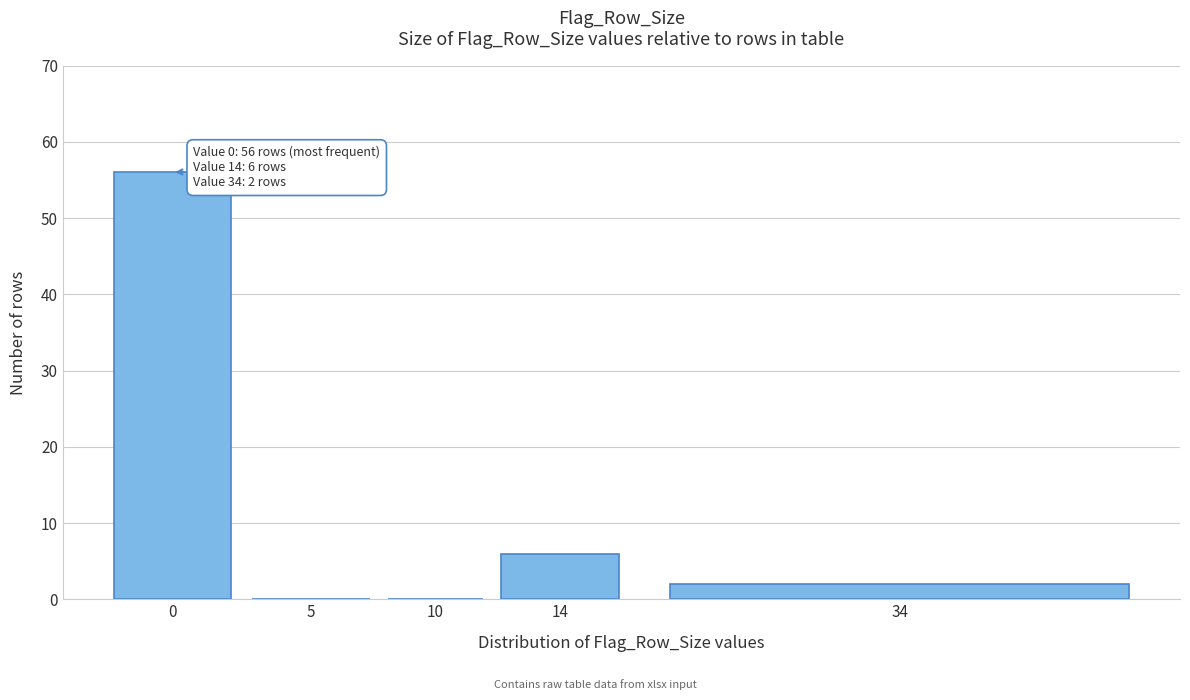

Reading left to right, extract all data points from this chart.

0=56	5=0	10=0	14=6	34=2